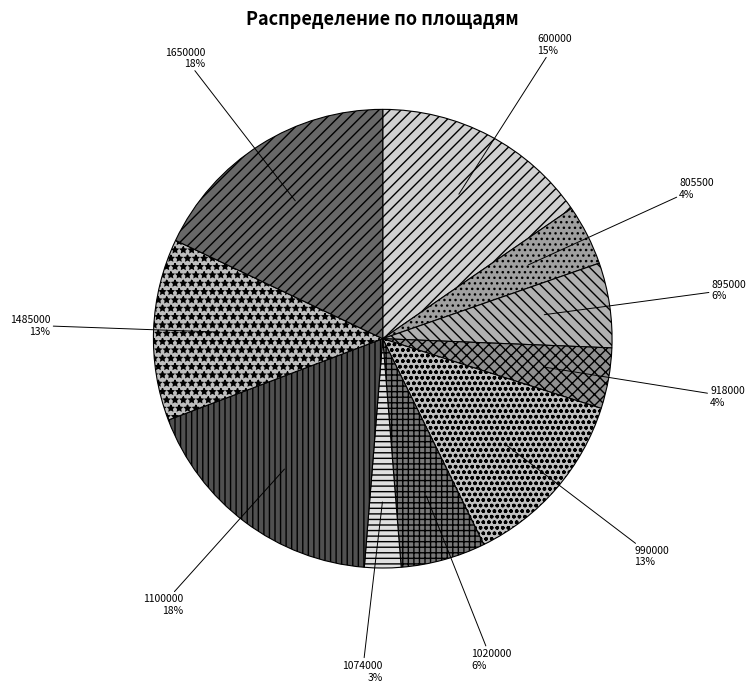

Combined, do 600000 and 805500 account for over 50%?

No